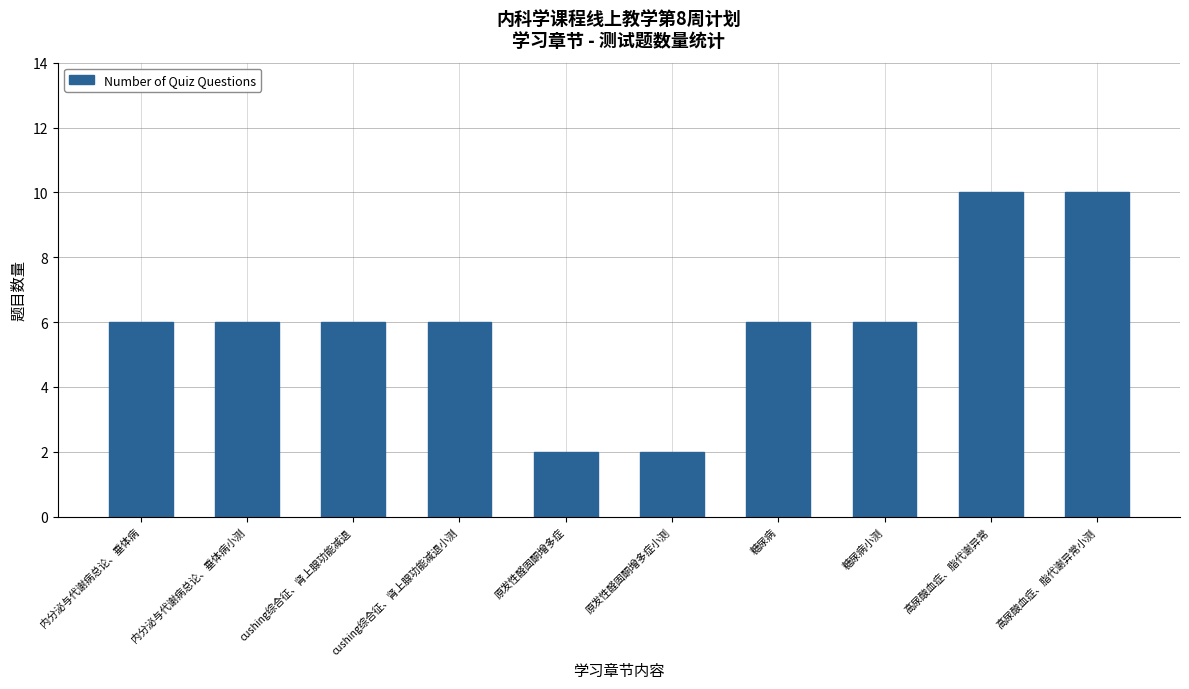

What is the approximate value at cushing综合征、肾上腺功能减退?

6